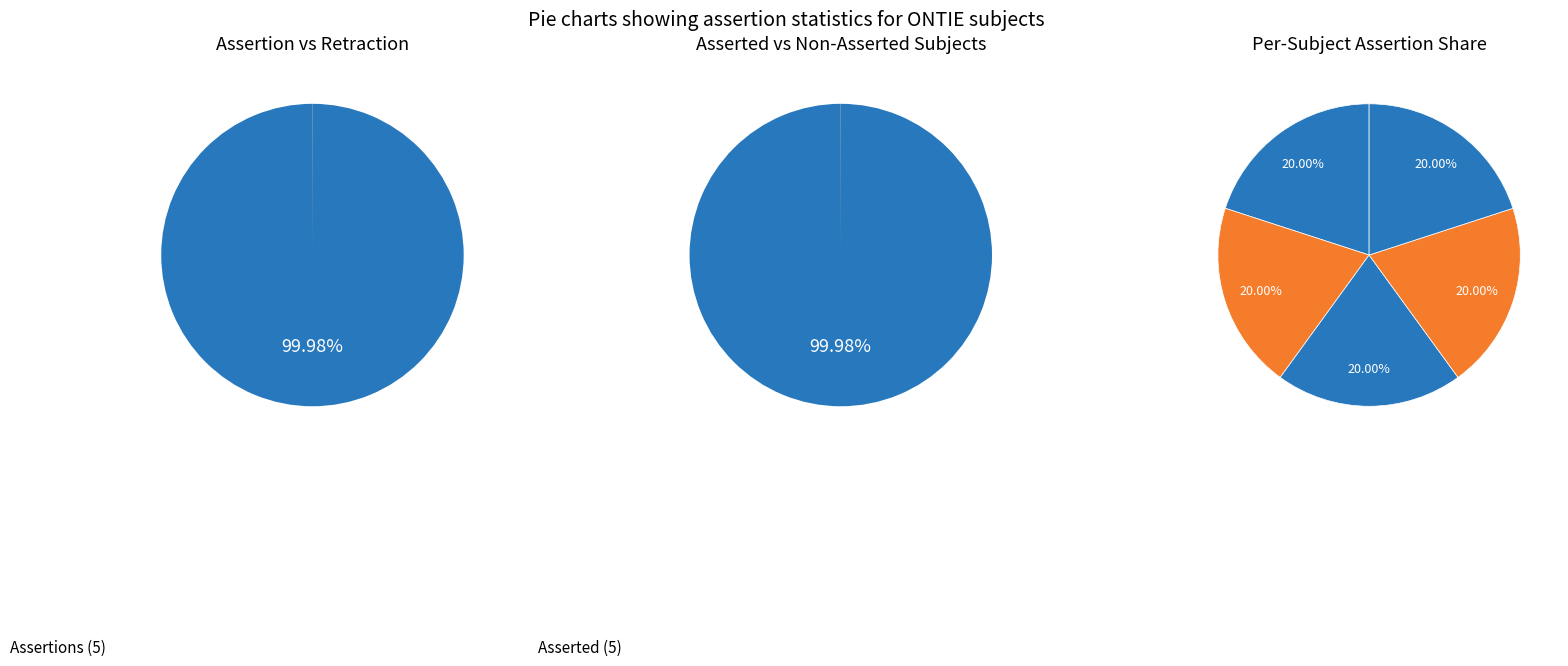

Which slice is the smallest?

ONTIE:0002604